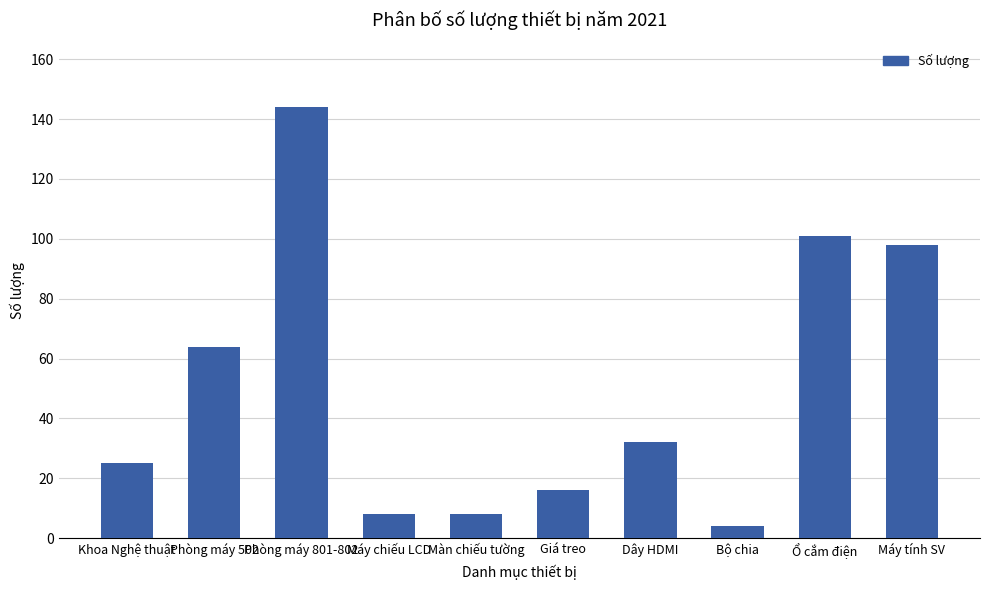

What is the value of the 1st bar from the left?

25